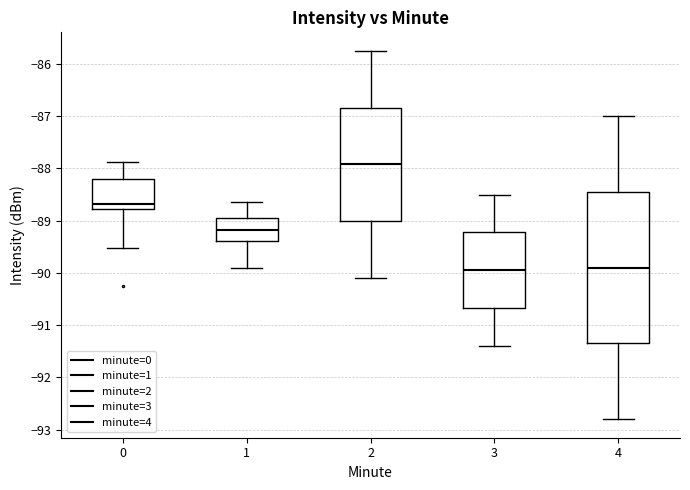

Reading left to right, transcribe this box plot: for each box, give where its median line is, the range the box spans, and where its two whiskers end, as read against the y-axis. The values are not printed on the chart, so give them approximately, as read against the axis.

0: median -88.7, box -88.8 to -88.2, whiskers -89.5 to -87.9
1: median -89.2, box -89.4 to -88.9, whiskers -89.9 to -88.6
2: median -87.9, box -89.0 to -86.8, whiskers -90.1 to -85.7
3: median -89.9, box -90.7 to -89.2, whiskers -91.4 to -88.5
4: median -89.9, box -91.3 to -88.4, whiskers -92.8 to -87.0